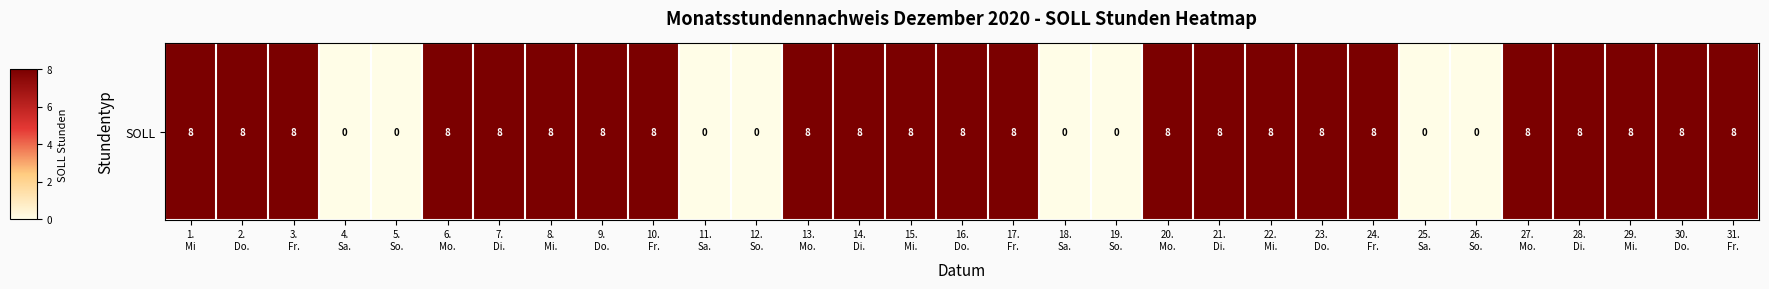

How many data points are less than 8?

8